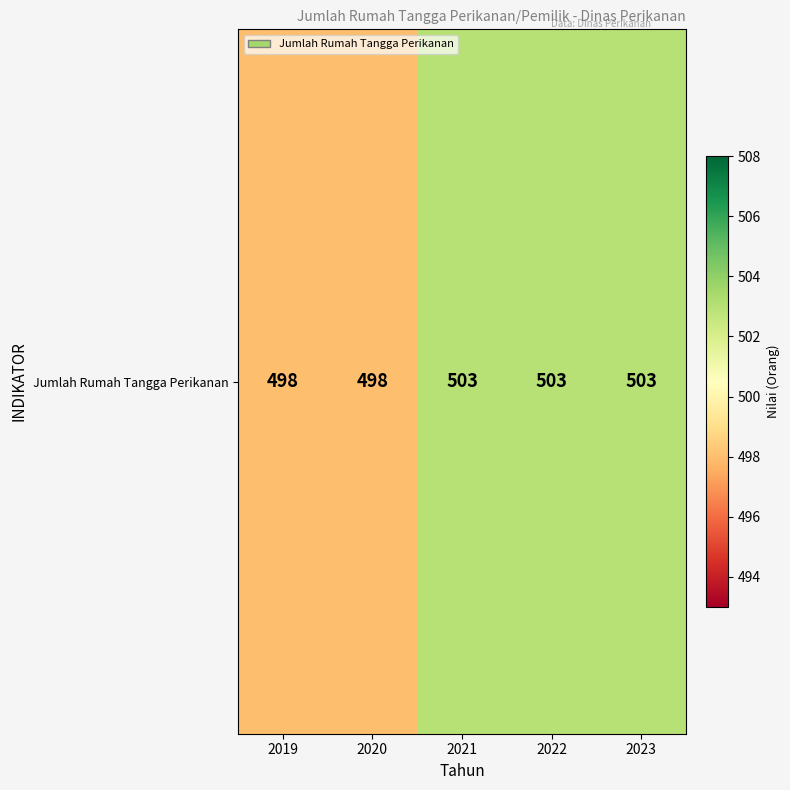

Which has a higher value, 2022 or 2021?

2022